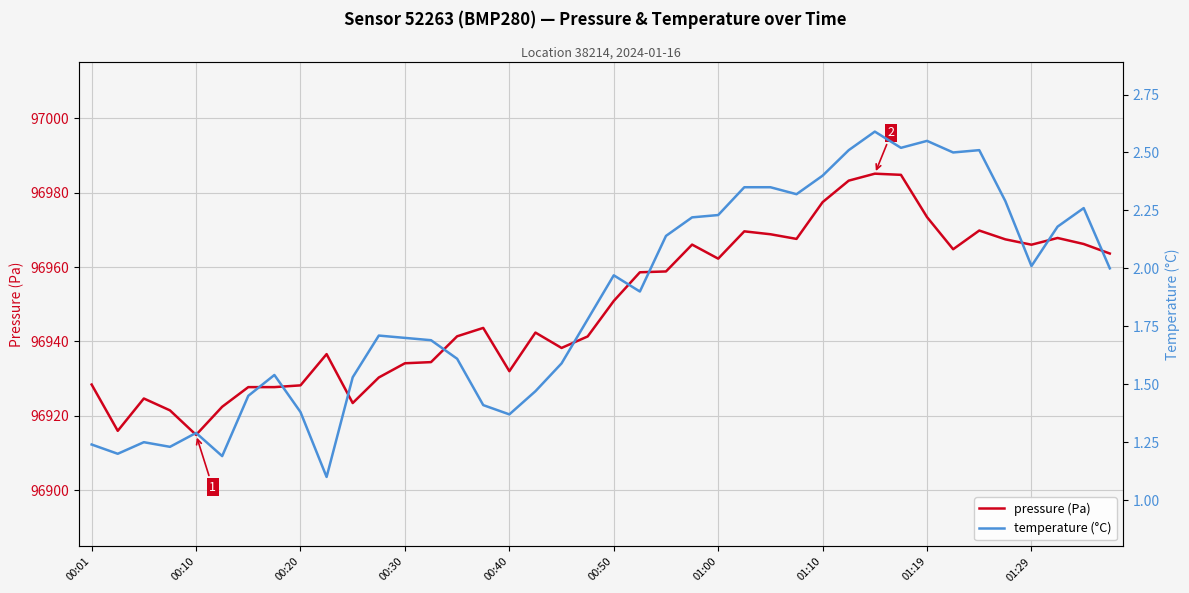

How many lines are shown in the chart?

2